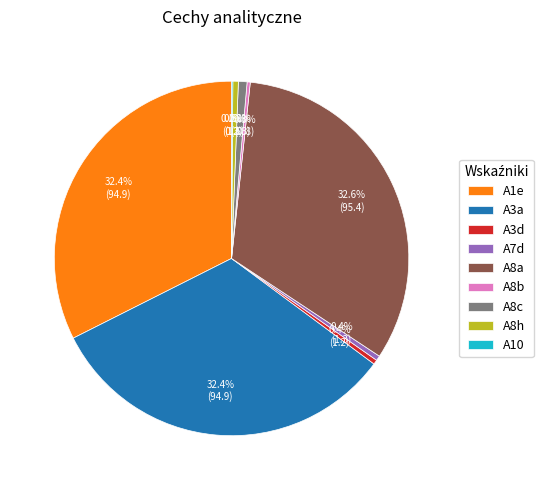

How much of the chart is everything except A7d?

99.6%